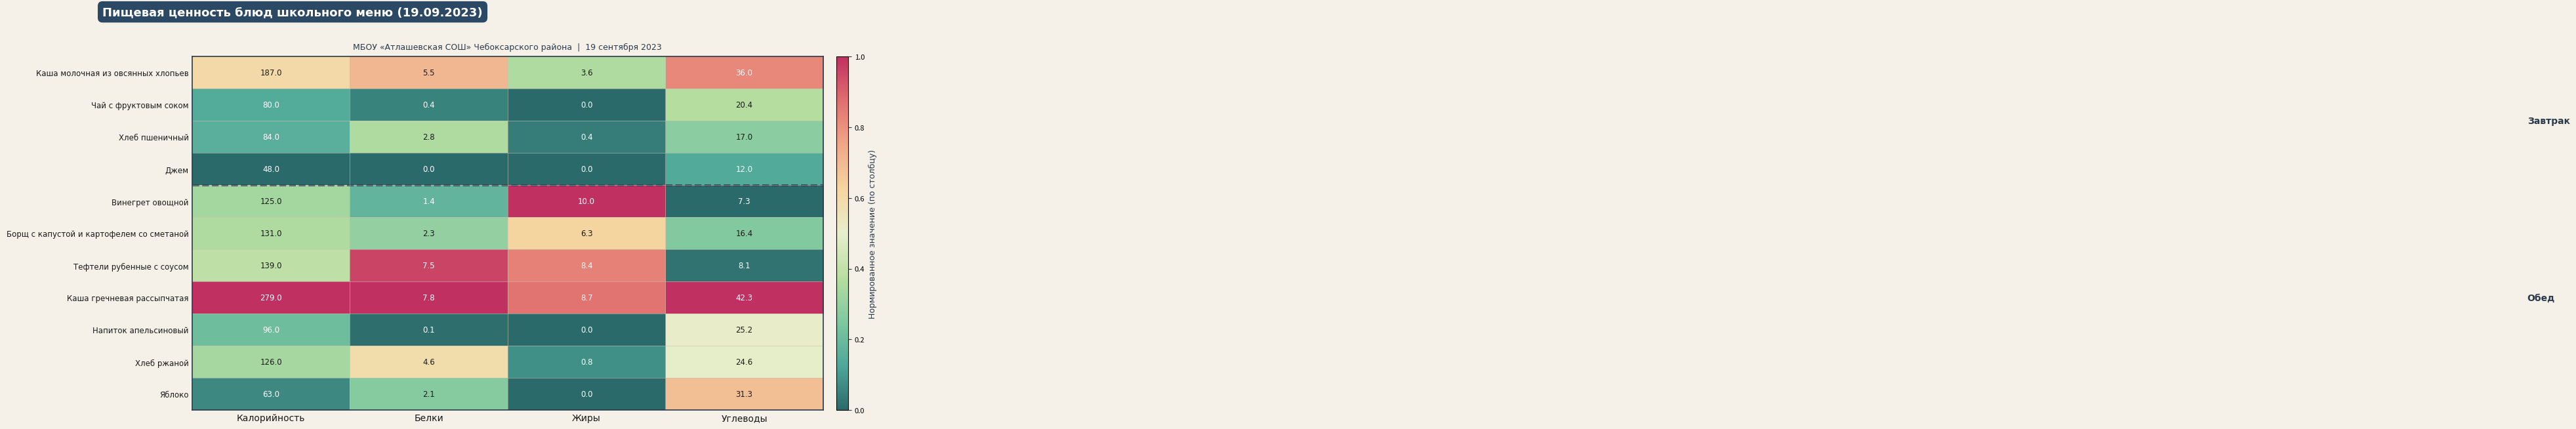

What is the approximate value of Борщ с капустой и картофелем со сметаной at Калорийность?

131.0